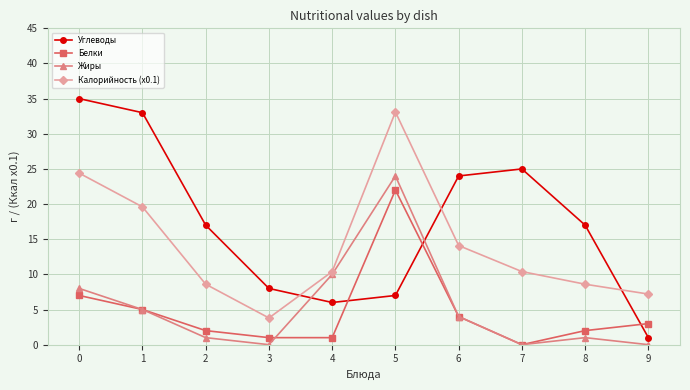

Reading left to right, transcribe all the data shown in this chart.

Углеводы: 35.0	33.0	17.0	8.0	6.0	7.0	24.0	25.0	17.0	1.0
Белки: 7.0	5.0	2.0	1.0	1.0	22.0	4.0	0.0	2.0	3.0
Жиры: 8.0	5.0	1.0	0.0	10.0	24.0	4.0	0.0	1.0	0.0
Калорийность (x0.1): 24.4	19.6	8.6	3.8	10.4	33.1	14.1	10.4	8.6	7.2